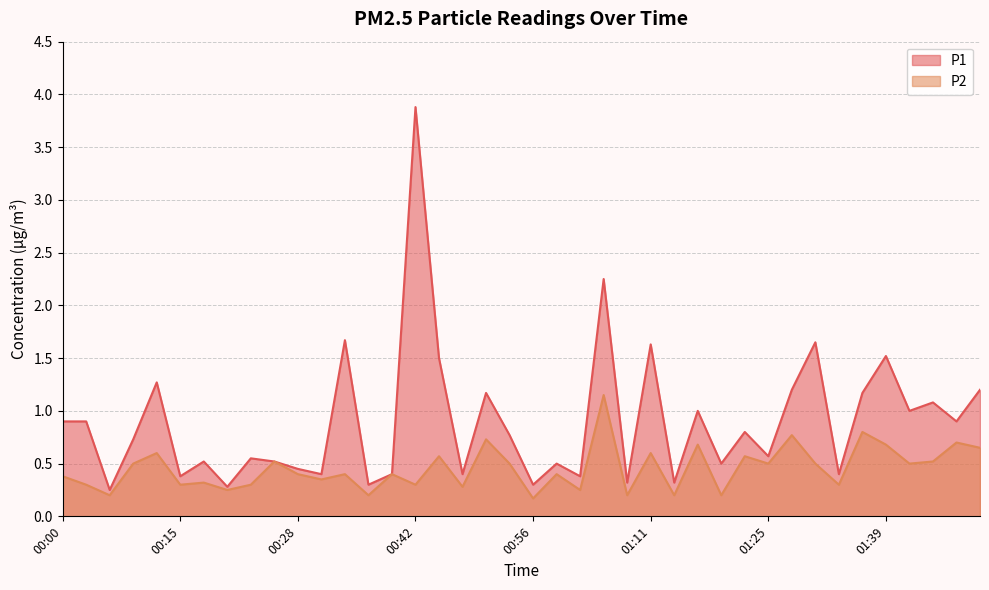

Is the value of P2 at 00:28 greater than the value of P1 at 01:19?

No